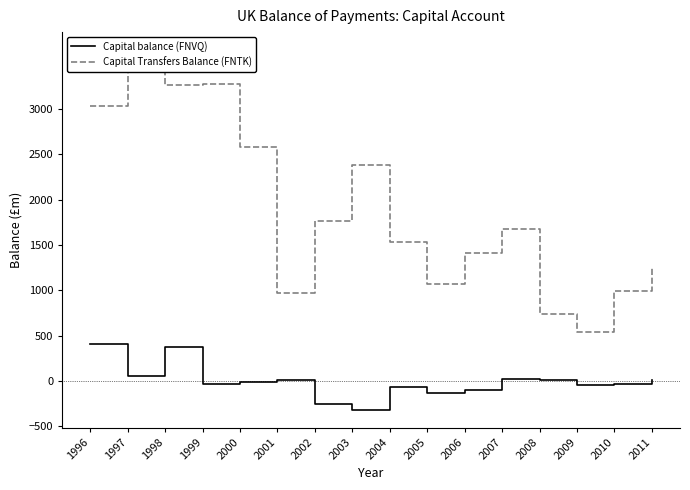

Reading left to right, transcribe all the data shown in this chart.

Capital balance (FNVQ): 1996=412	1997=53	1998=373	1999=-40	2000=-11	2001=8	2002=-258	2003=-319	2004=-71	2005=-132	2006=-97	2007=24	2008=12	2009=-48	2010=-34	2011=14
Capital Transfers Balance (FNTK): 1996=3032	1997=3651	1998=3264	1999=3281	2000=2577	2001=967	2002=1761	2003=2383	2004=1537	2005=1064	2006=1415	2007=1679	2008=735	2009=537	2010=992	2011=1246